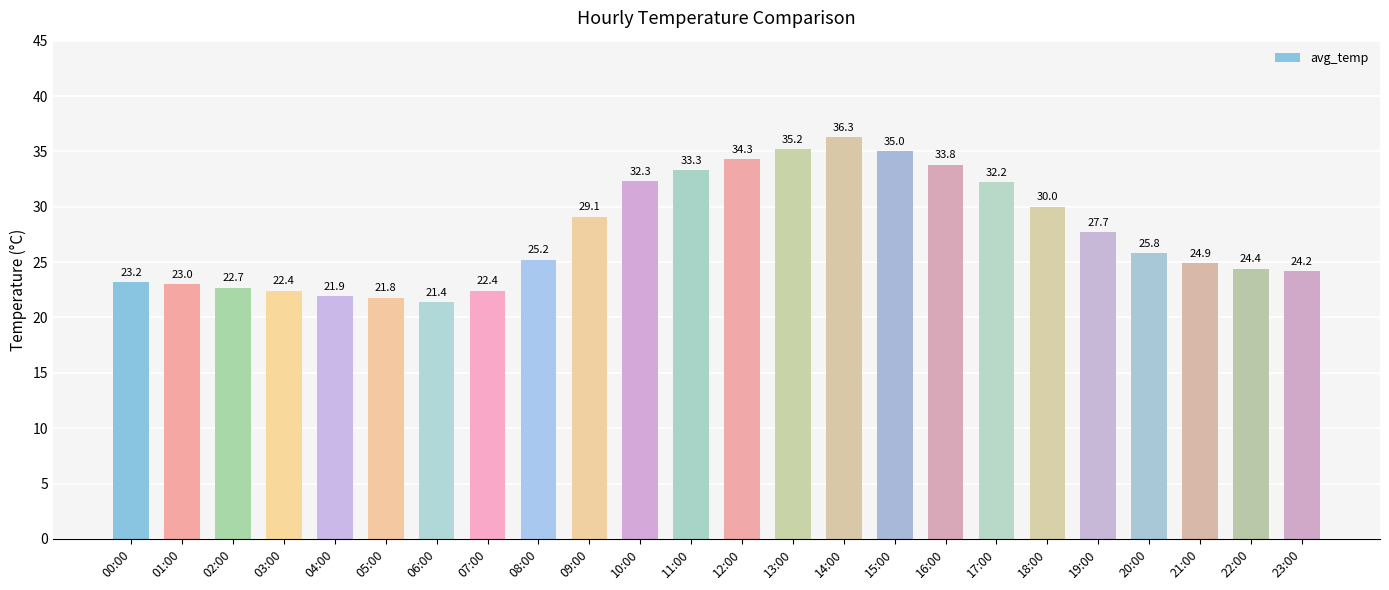

What is the average value?

27.6